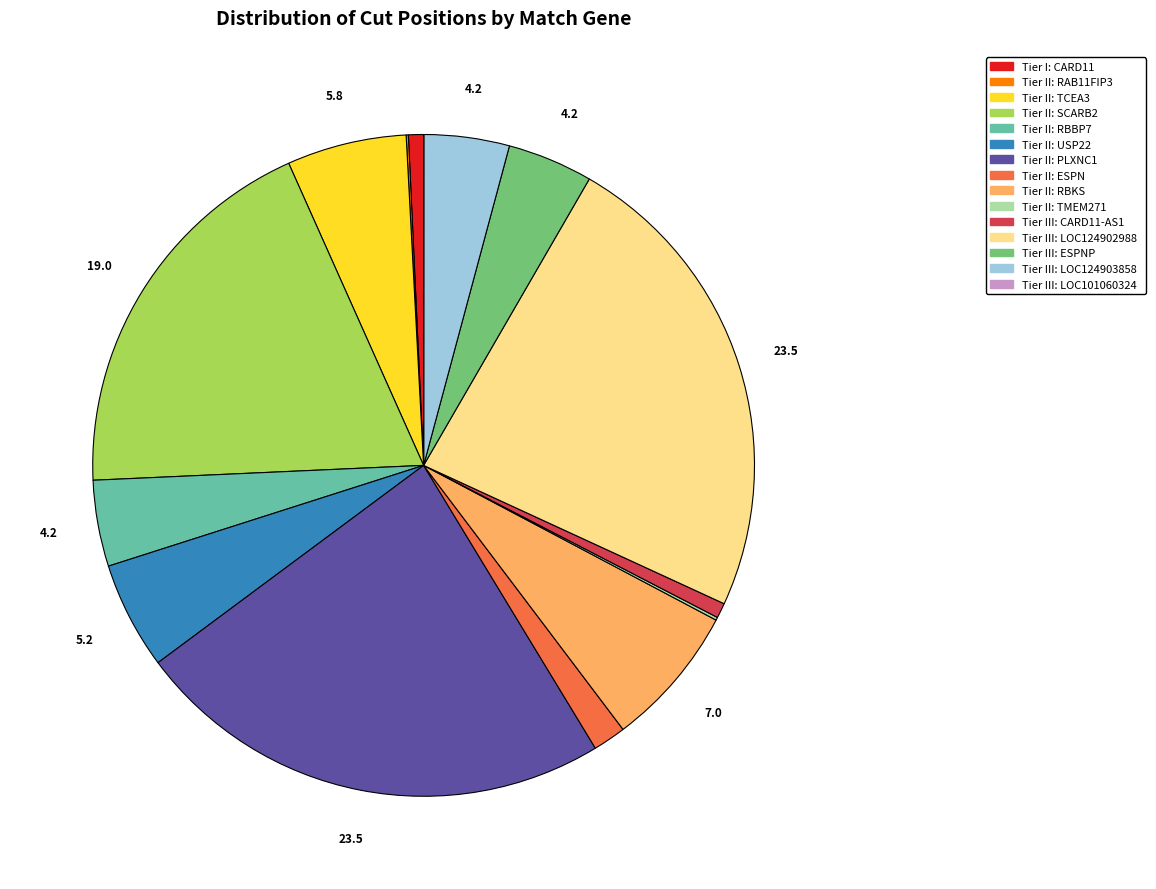

Do Tier II: SCARB2 and Tier II: TCEA3 together represent more than half of the pie?

No